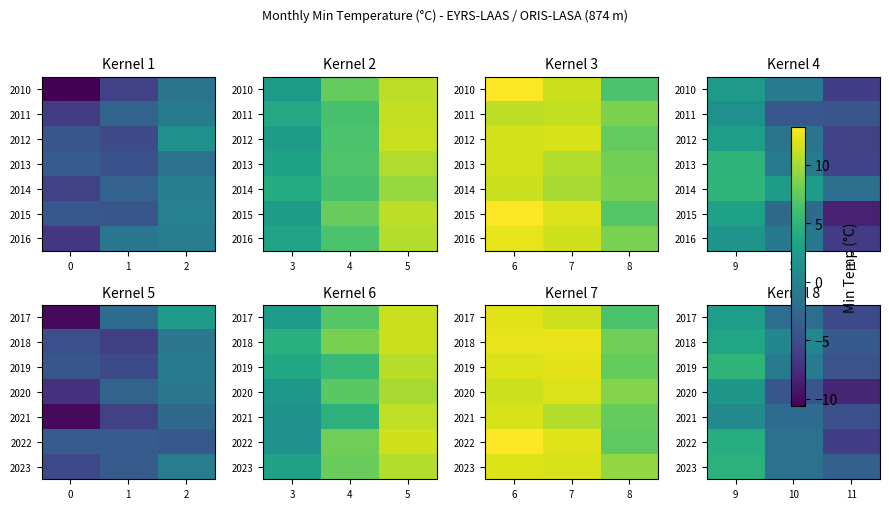

Count the number of categories in the chart.

3